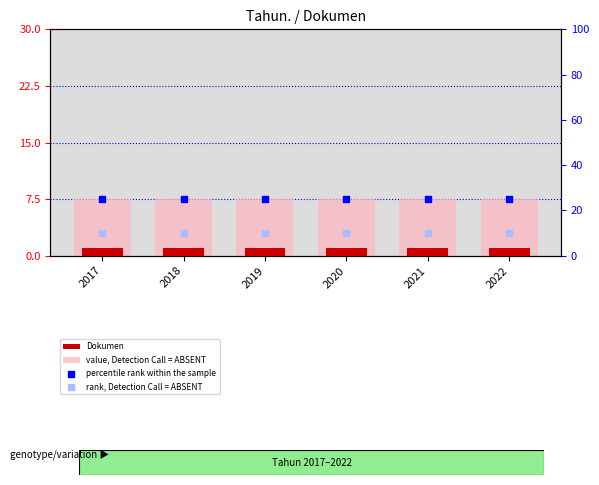

What is the total value across all series at 2018?

43.5